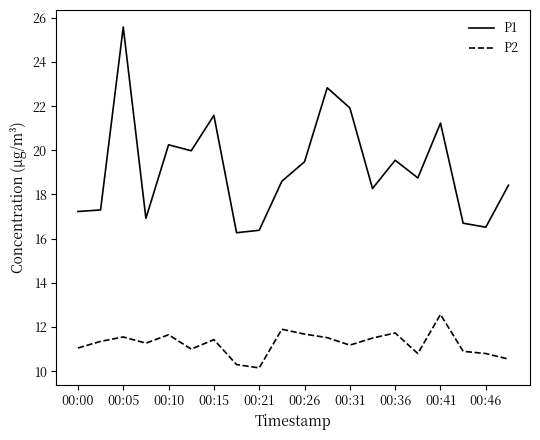

What is the minimum value for P2?

10.2